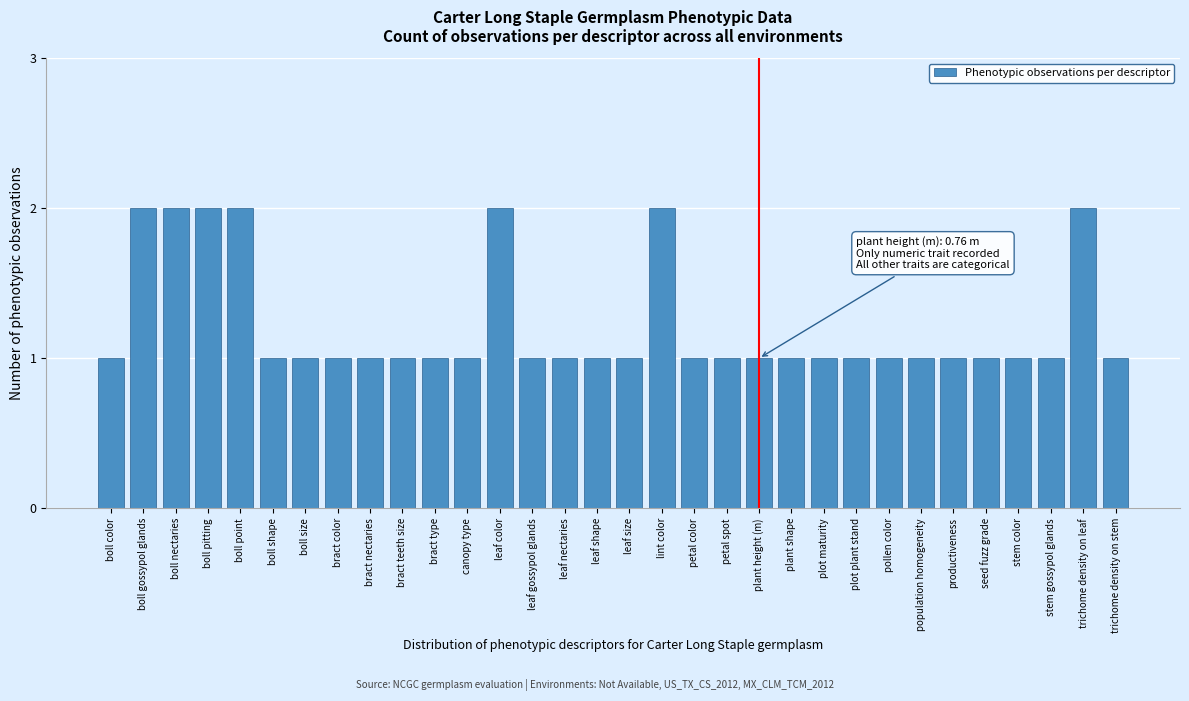

Approximately how many times larger is the value at bract type compared to leaf nectaries?

1.0